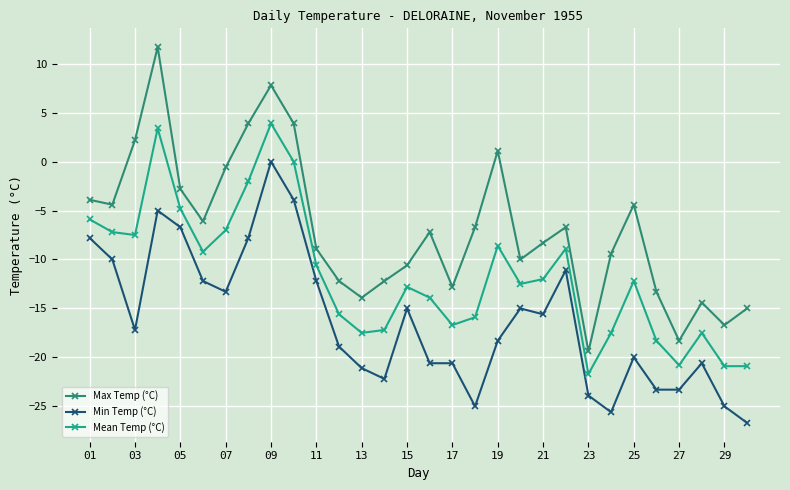

What is the maximum value for Mean Temp (°C)?

3.9